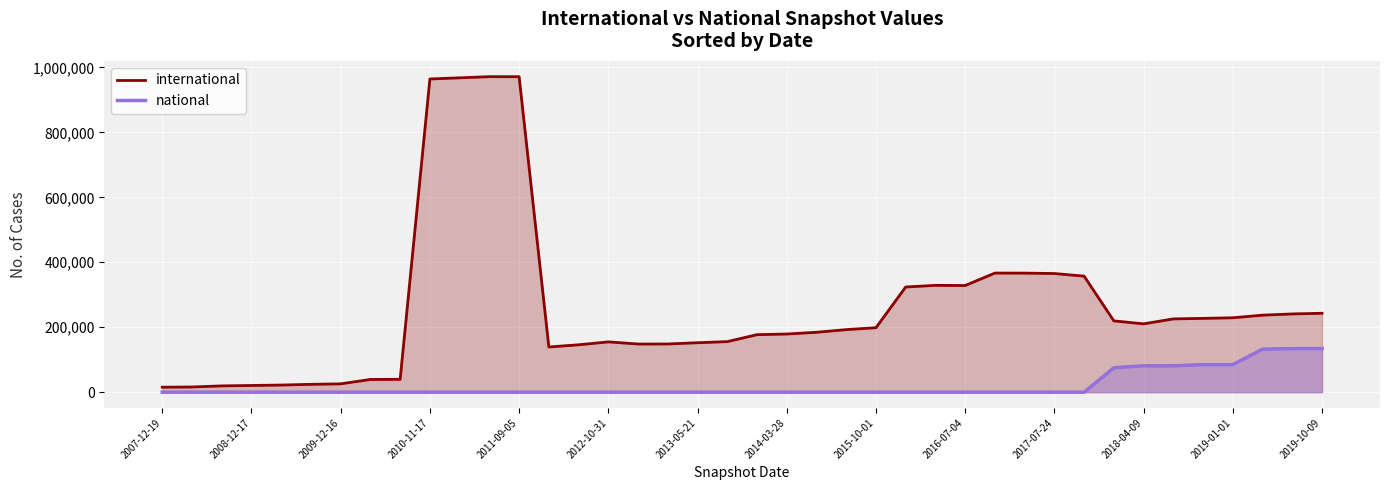

Which category has the lowest value in the national series?

2007-12-19